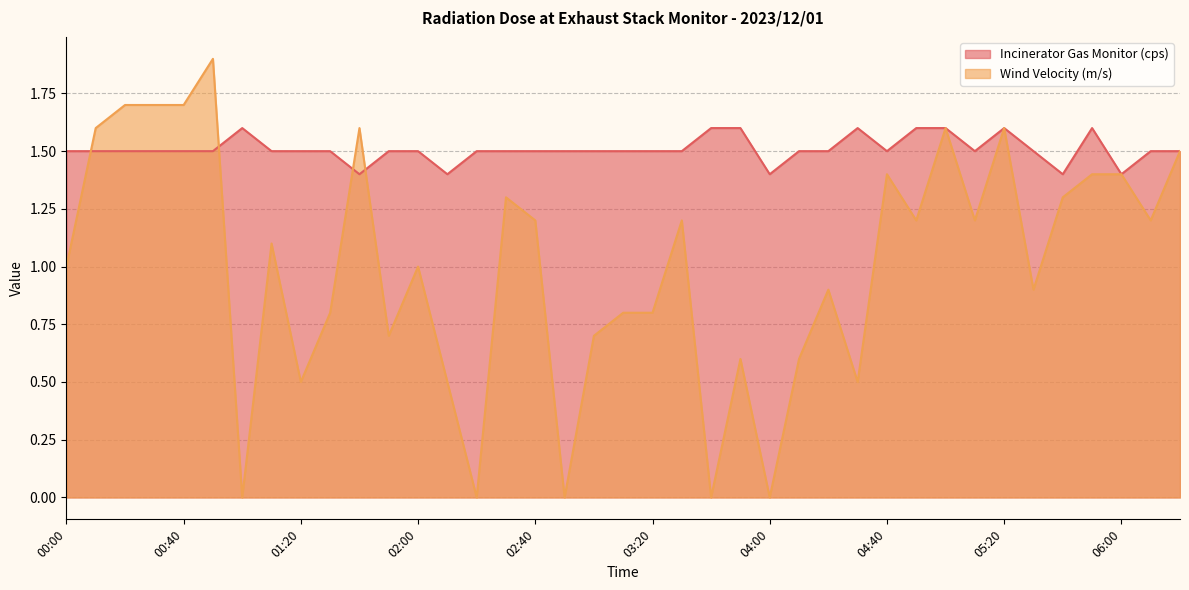

True or false: Wind Velocity (m/s) has more than 2 interior local peaks.

True